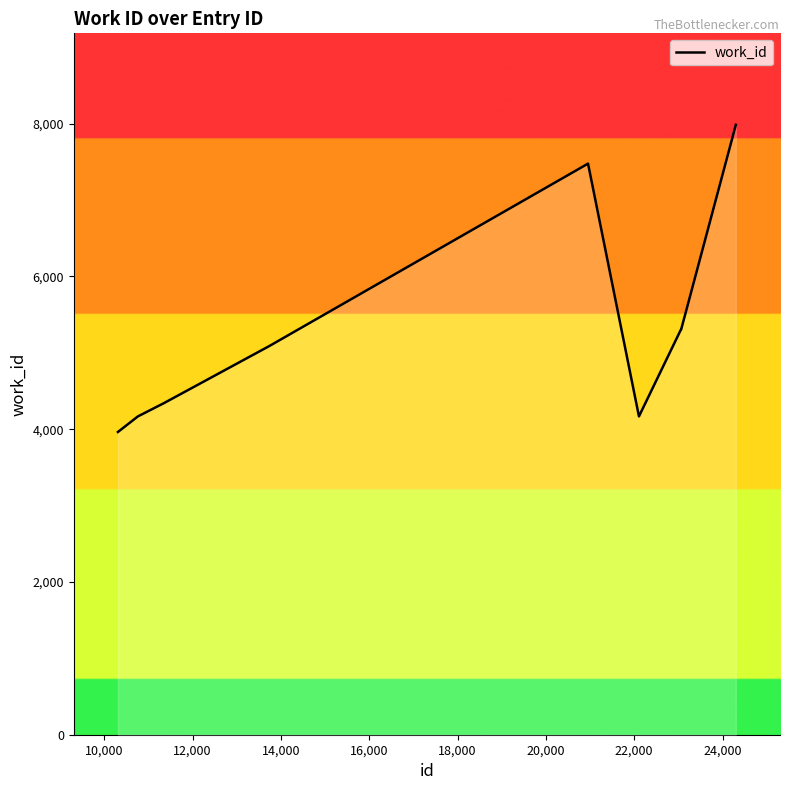

What is the maximum value shown in the chart?

7984